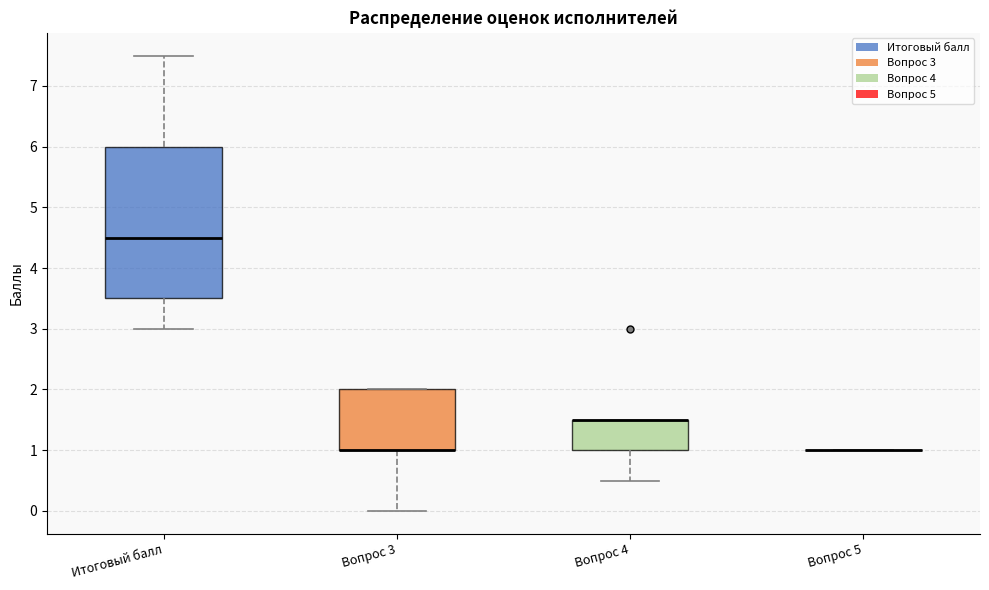

Reading left to right, read every box against the y-axis: the position of its median line, the range the box covers, and the ends of its whiskers. The values are not printed on the chart, so give them approximately, as read against the axis.

Итоговый балл: median 4.5, box 3.5 to 6.0, whiskers 3.0 to 7.5
Вопрос 3: median 1.0 (drawn on the box's lower edge), box 1.0 to 2.0, whiskers 0.0 to 2.0
Вопрос 4: median 1.5 (drawn on the box's upper edge), box 1.0 to 1.5, whiskers 0.5 to 1.5
Вопрос 5: box collapsed to a line at 1.0, whiskers 1.0 to 1.0